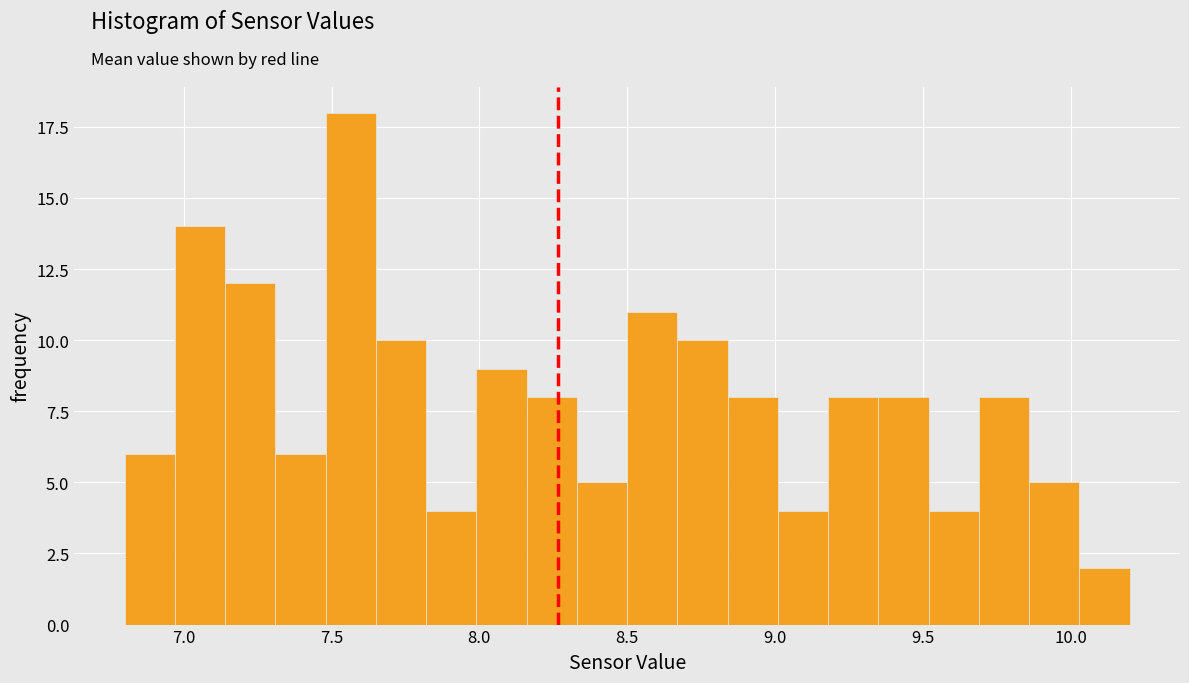

Around what value on the x-axis is the tallest bar? Give the approximate position of its centre, as read against the axis.

7.55